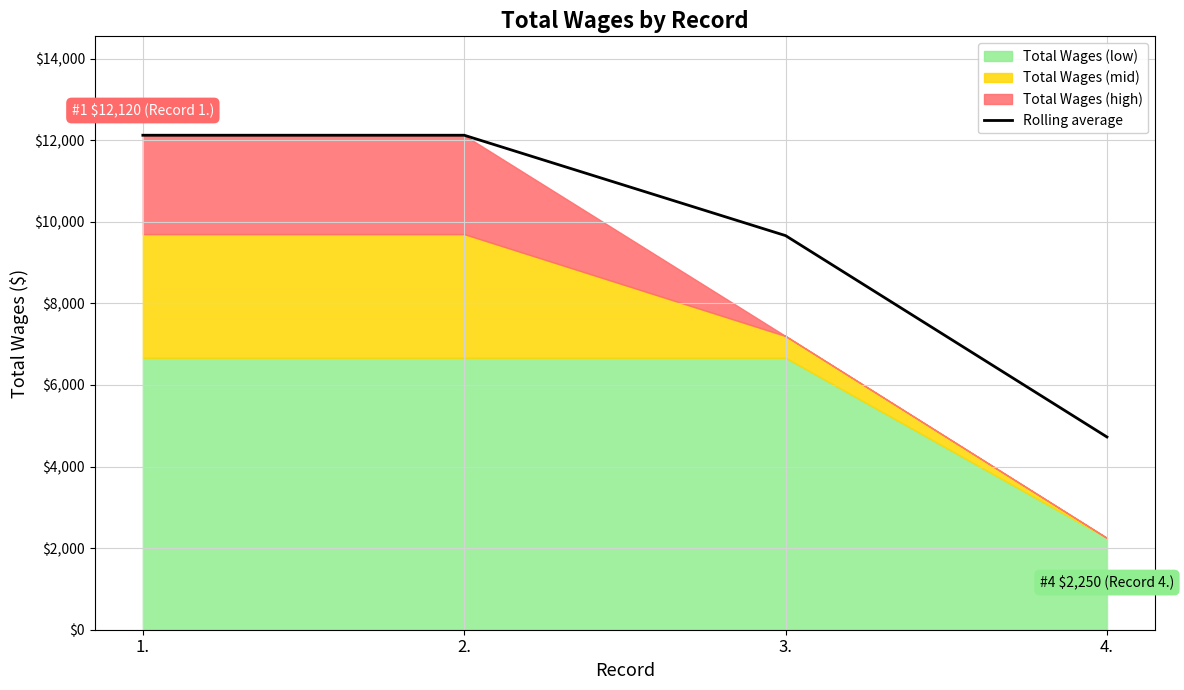

What is the greatest value displayed?

12120.0